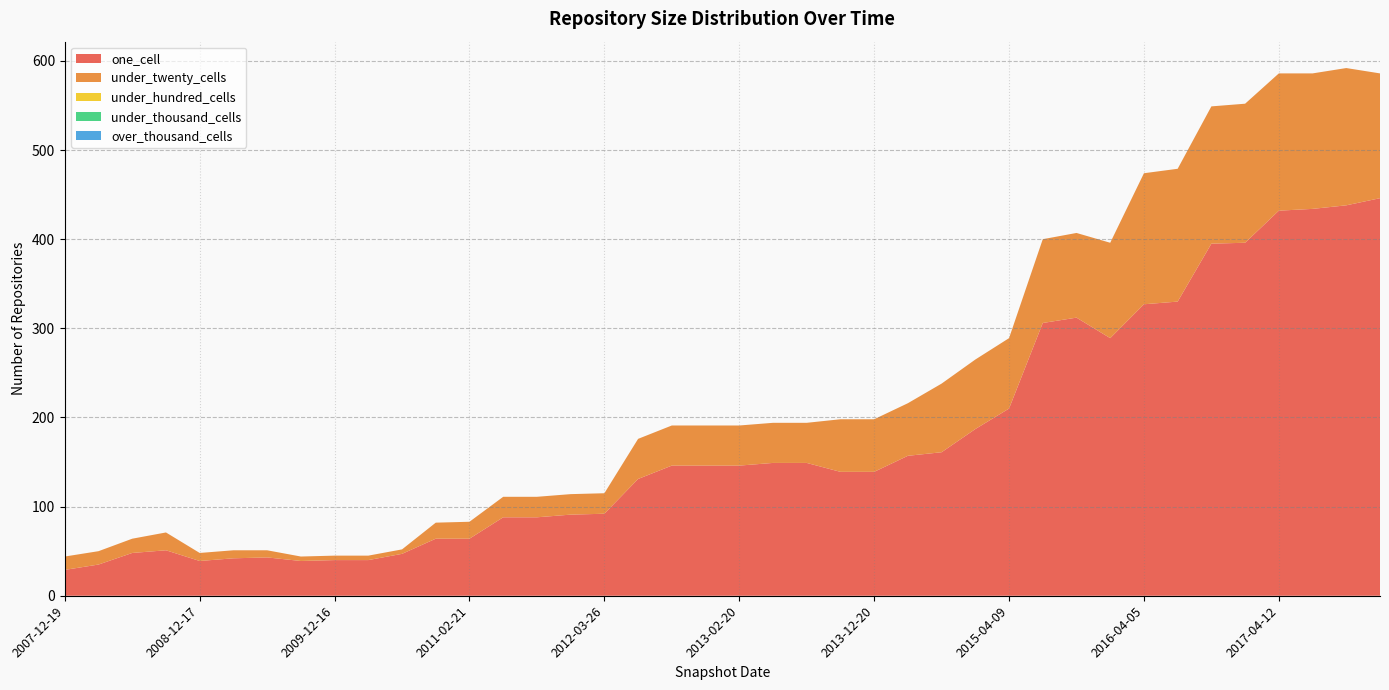

Reading left to right, extract all data points from this chart.

one_cell: 29	35	48	51	39	42	43	39	40	40	47	64	64	88	88	91	92	131	146	146	146	149	149	139	139	157	161	187	210	306	312	289	327	330	395	396	432	434	438	446
under_twenty_cells: 15	15	16	20	9	9	8	5	5	5	5	18	19	23	23	23	23	45	45	45	45	45	45	59	59	59	77	78	79	94	95	107	147	149	154	156	154	152	154	140
under_hundred_cells: 0	0	0	0	0	0	0	0	0	0	0	0	0	0	0	0	0	0	0	0	0	0	0	0	0	0	0	0	0	0	0	0	0	0	0	0	0	0	0	0
under_thousand_cells: 0	0	0	0	0	0	0	0	0	0	0	0	0	0	0	0	0	0	0	0	0	0	0	0	0	0	0	0	0	0	0	0	0	0	0	0	0	0	0	0
over_thousand_cells: 0	0	0	0	0	0	0	0	0	0	0	0	0	0	0	0	0	0	0	0	0	0	0	0	0	0	0	0	0	0	0	0	0	0	0	0	0	0	0	0